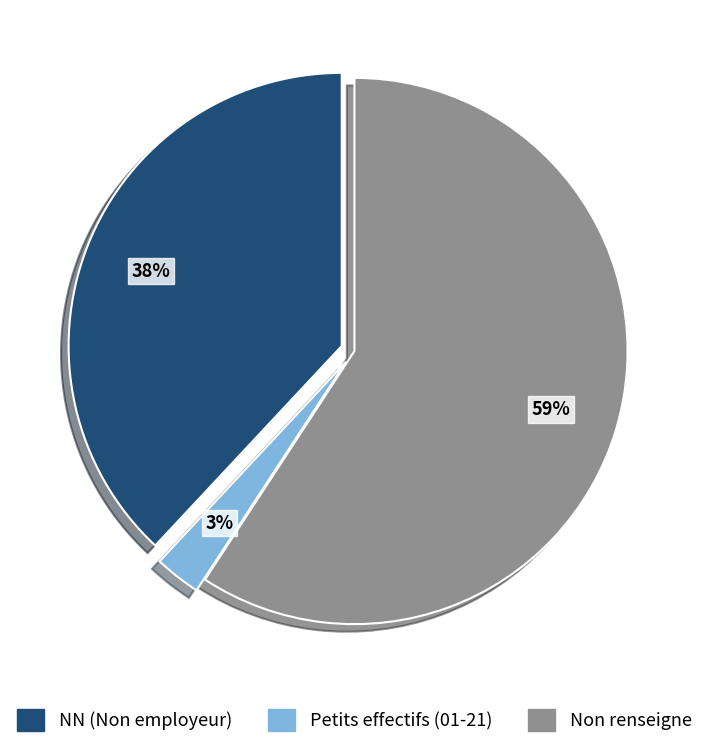

What is the smallest slice in the pie chart?

Petits effectifs (01-21)